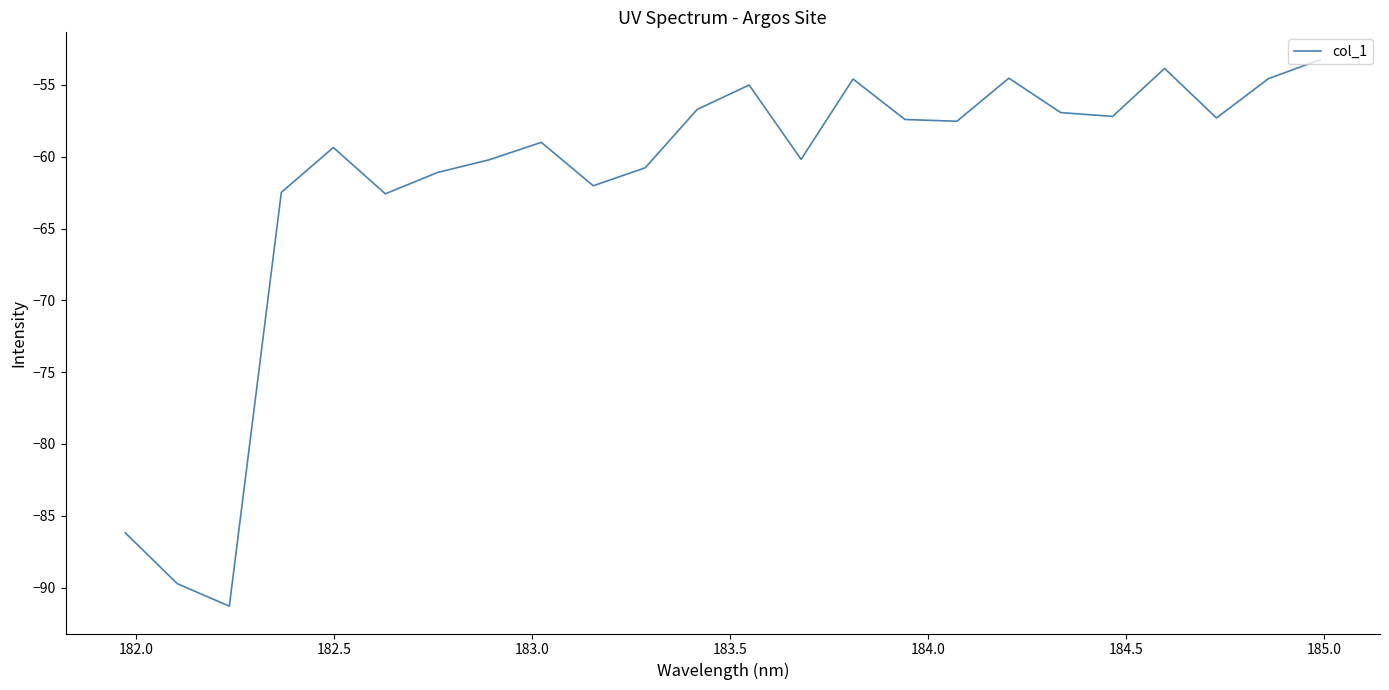

What is the average value?

-61.8